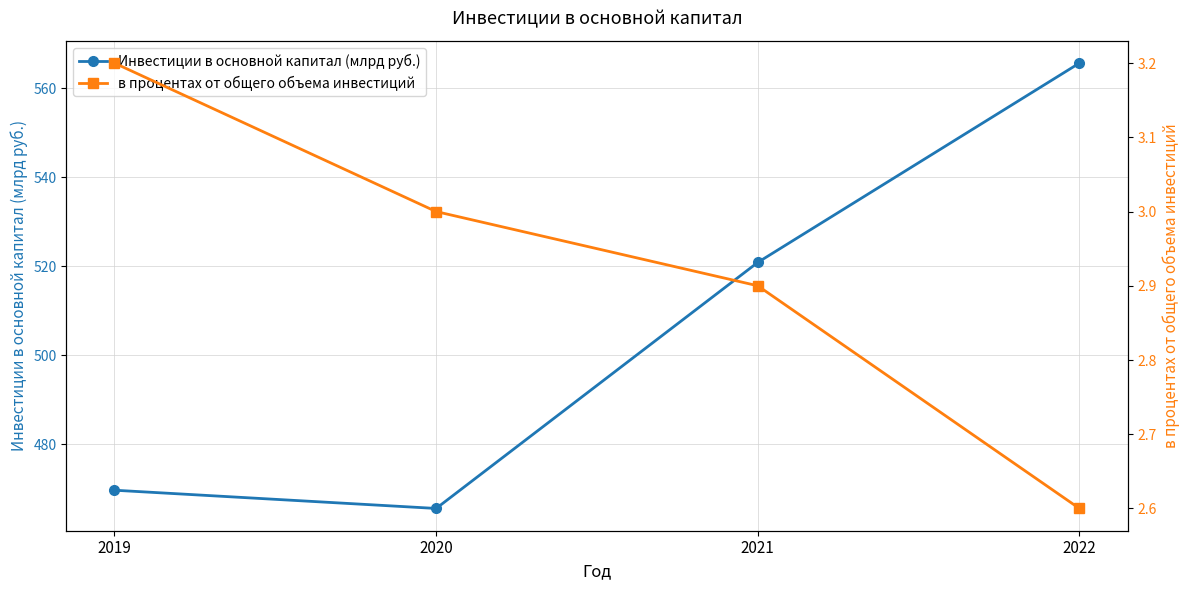

At how many categories does at least one series exceed 476?

2